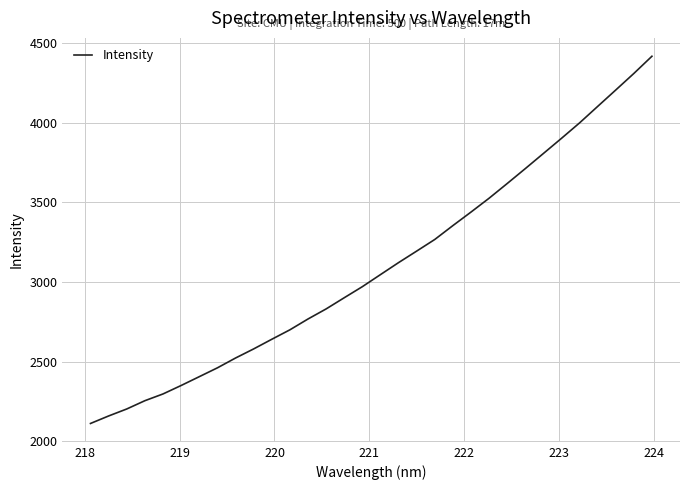

How many lines are shown in the chart?

1